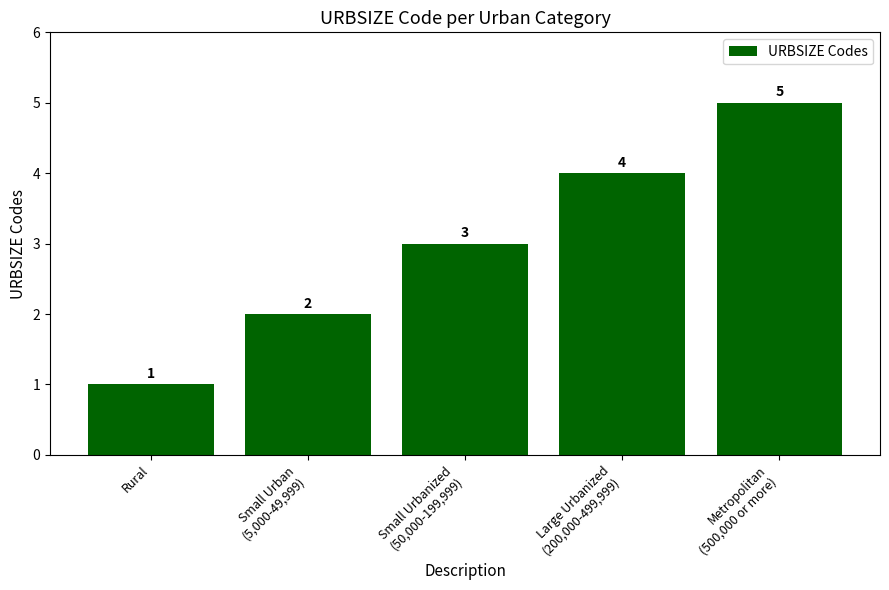

What is the difference between the values at Large Urbanized
(200,000-499,999) and Metropolitan
(500,000 or more)?

1